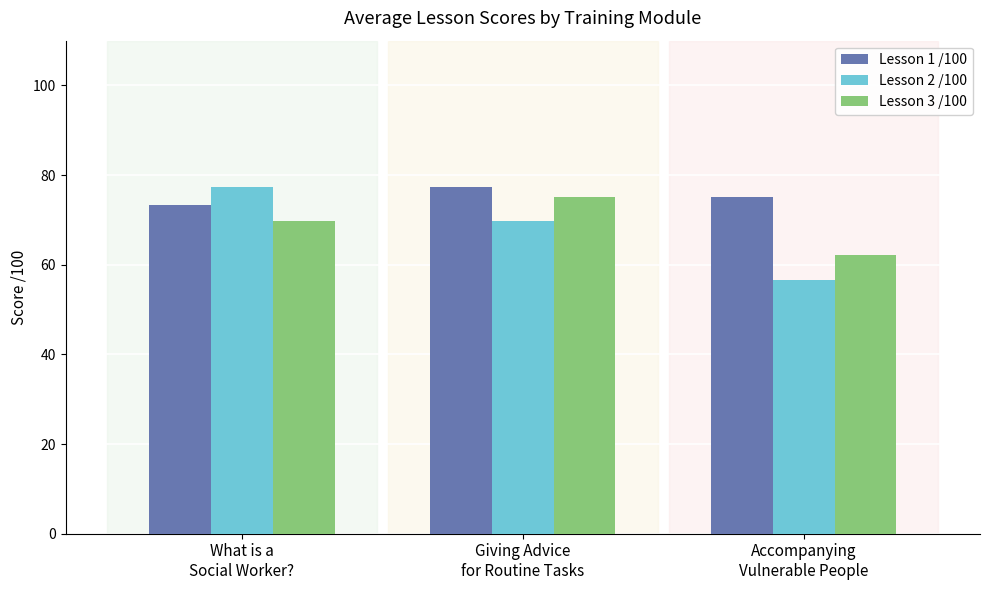

True or false: Lesson 2 /100 has a value of 90.0 at Accompanying
Vulnerable People.

False